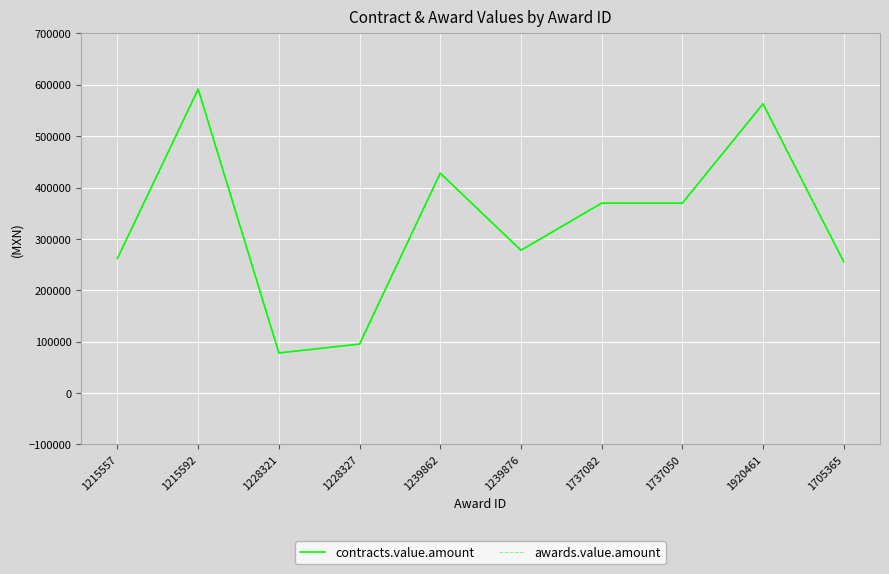

Does the chart have visible grid lines?

Yes